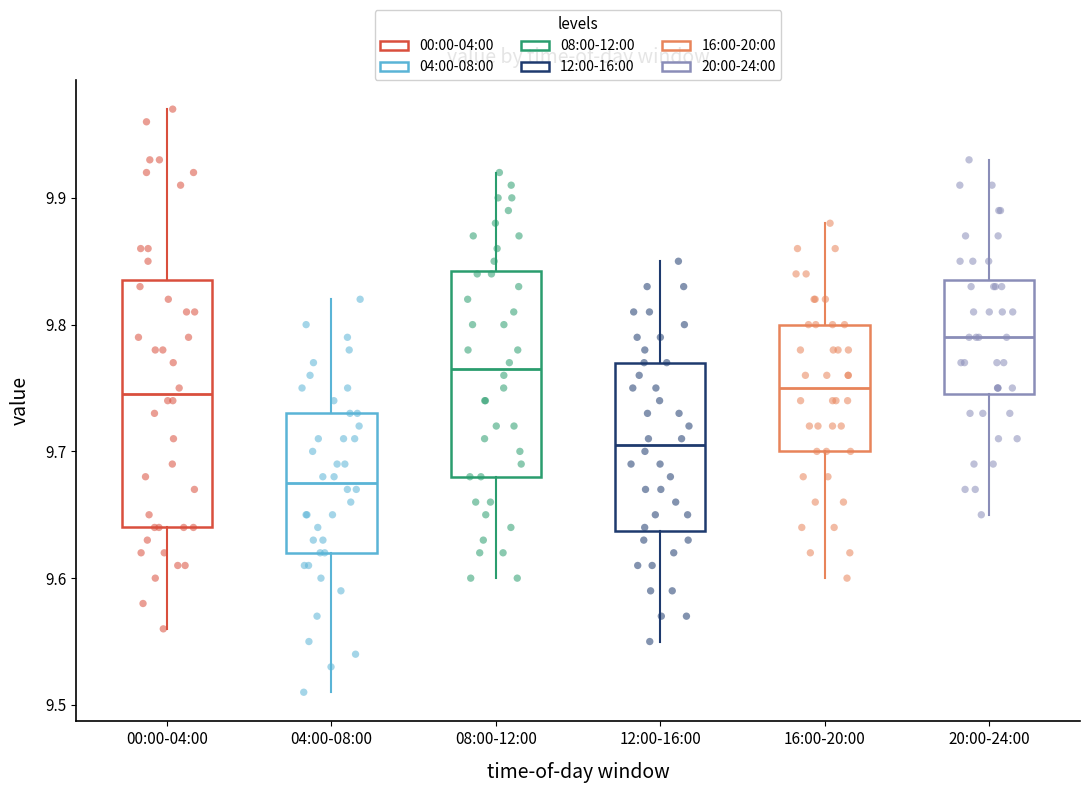

Reading left to right, read every box against the y-axis: the position of its median line, the range the box covers, and the ends of its whiskers. The values are not printed on the chart, so give them approximately, as read against the axis.

00:00-04:00: median 9.75, box 9.64 to 9.84, whiskers 9.56 to 9.97
04:00-08:00: median 9.68, box 9.62 to 9.73, whiskers 9.51 to 9.82
08:00-12:00: median 9.77, box 9.68 to 9.84, whiskers 9.60 to 9.92
12:00-16:00: median 9.71, box 9.64 to 9.77, whiskers 9.55 to 9.85
16:00-20:00: median 9.75, box 9.70 to 9.80, whiskers 9.60 to 9.88
20:00-24:00: median 9.79, box 9.75 to 9.84, whiskers 9.65 to 9.93